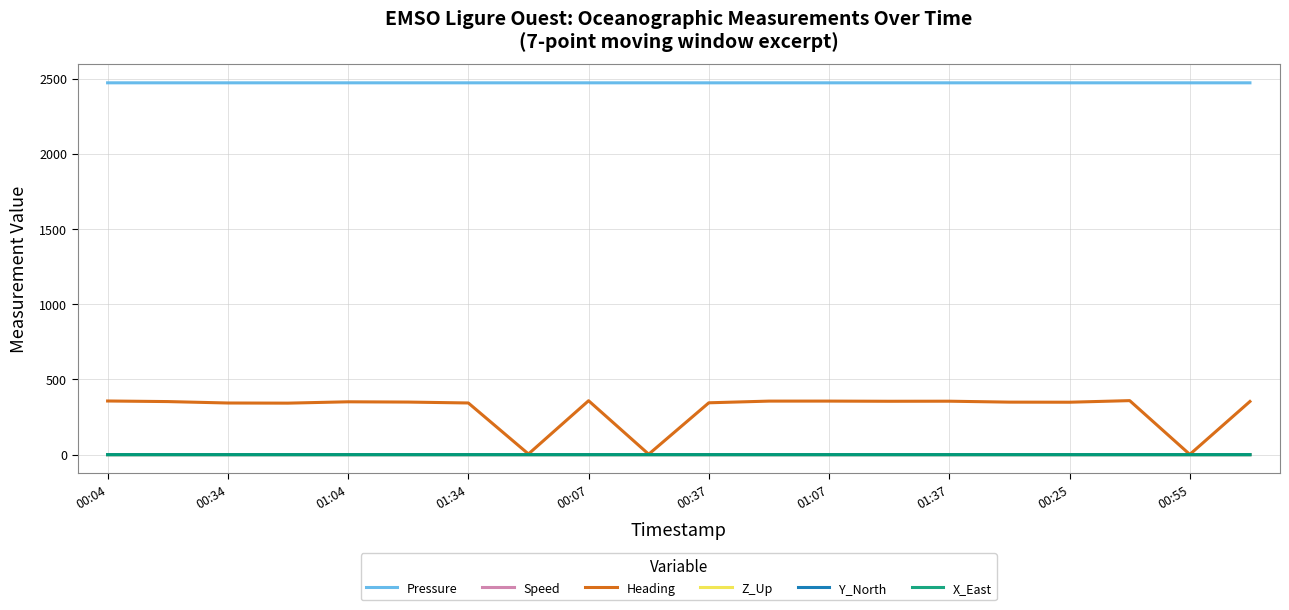

What is the maximum value for Heading?

359.1